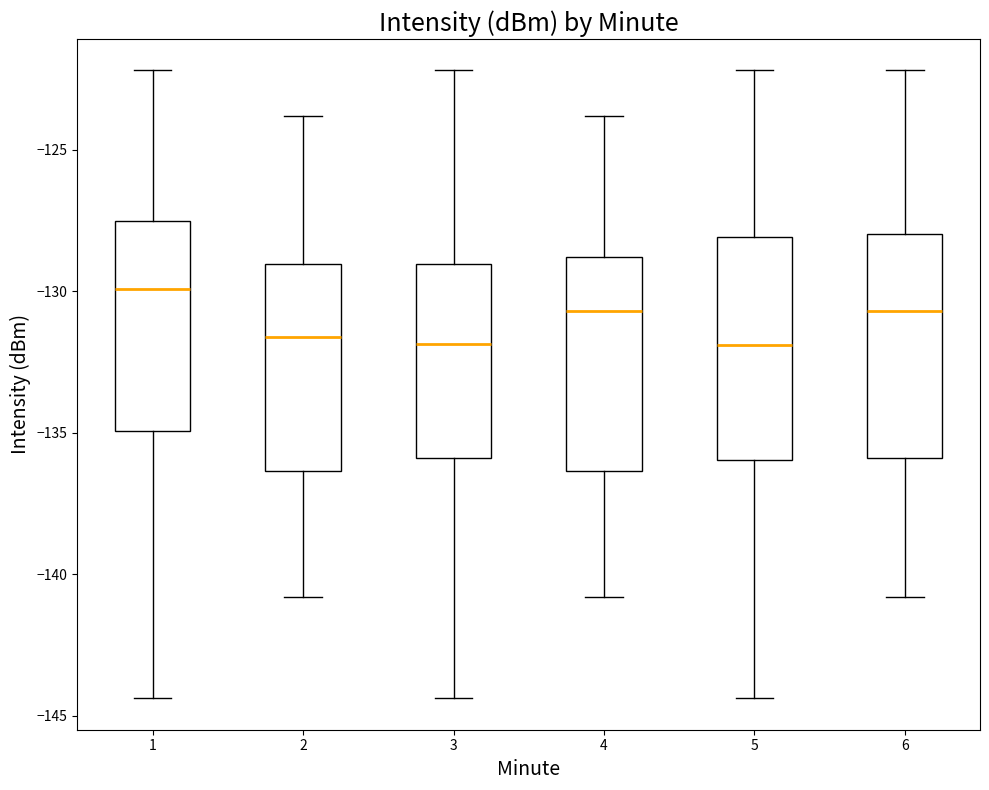

Where does the median line of the box at x = 4 sit on the y-axis? The values are not printed on the chart, so give them approximately, as read against the axis.

-130.5